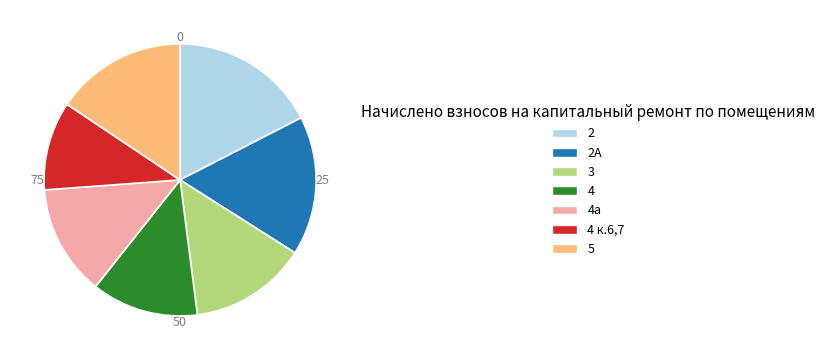

Is there any slice that represents more than half of the pie?

No